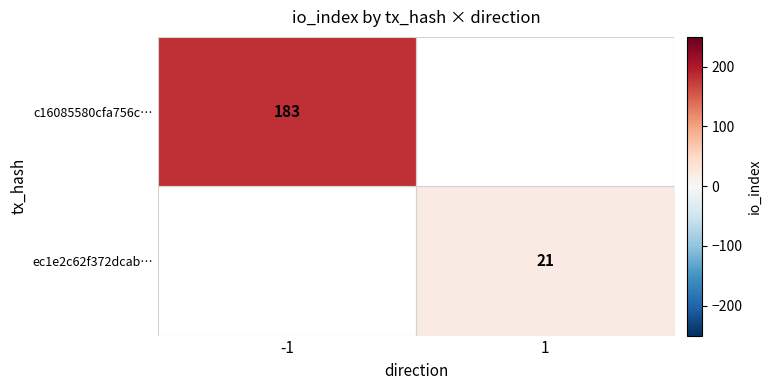

True or false: c16085580cfa756c… has a value of 183 at -1.

True